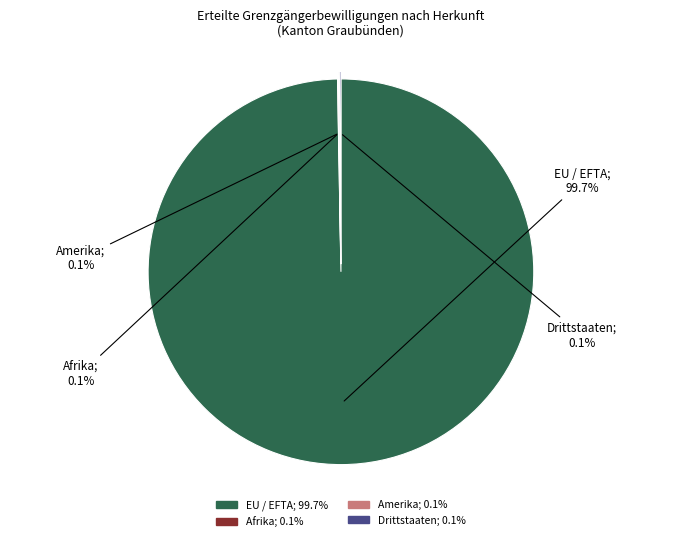

Which slice is the largest?

EU / EFTA